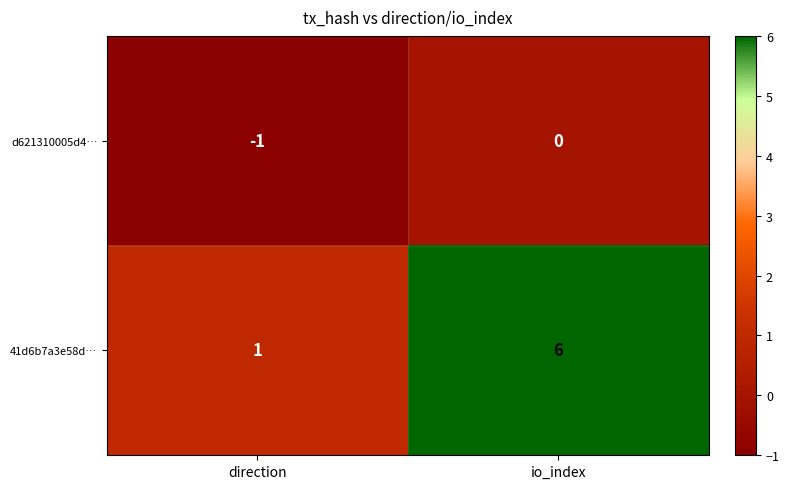

Reading right to left, extract all data points from this chart.

d621310005d4…: io_index=0	direction=-1
41d6b7a3e58d…: io_index=6	direction=1